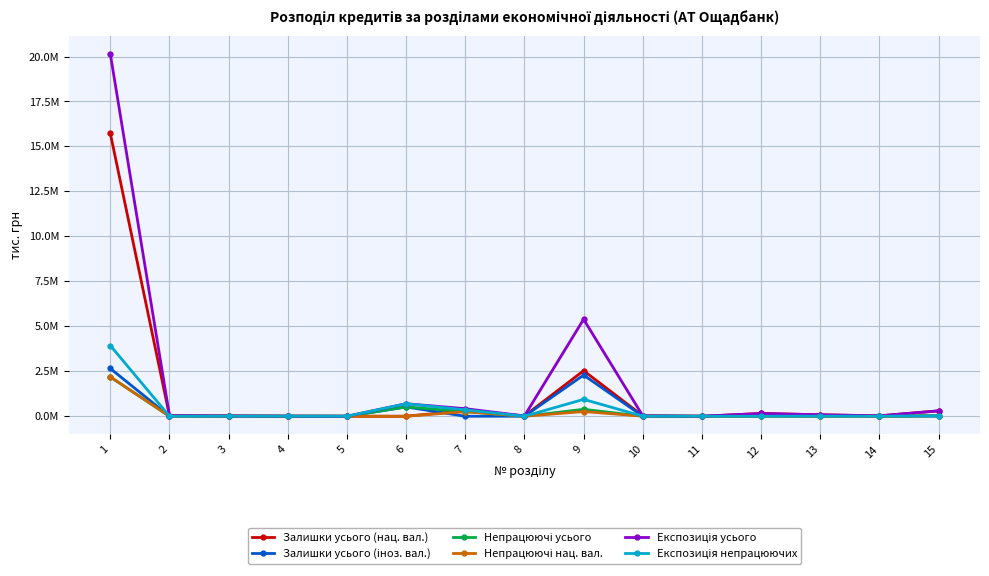

Is this an area chart (filled region under the line)?

No